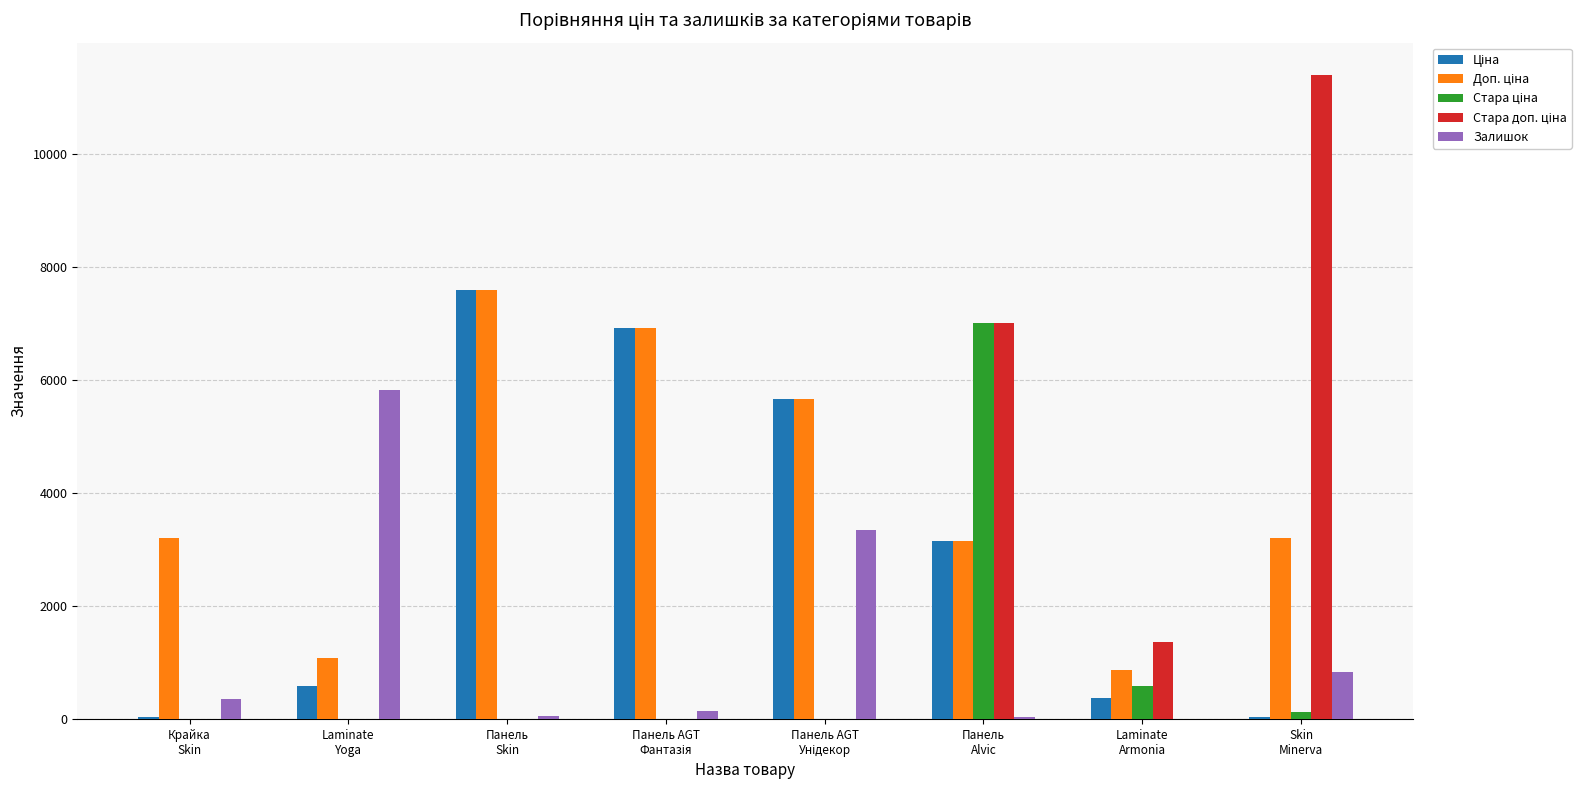

Are the bars grouped side by side (vs. stacked)?

Yes